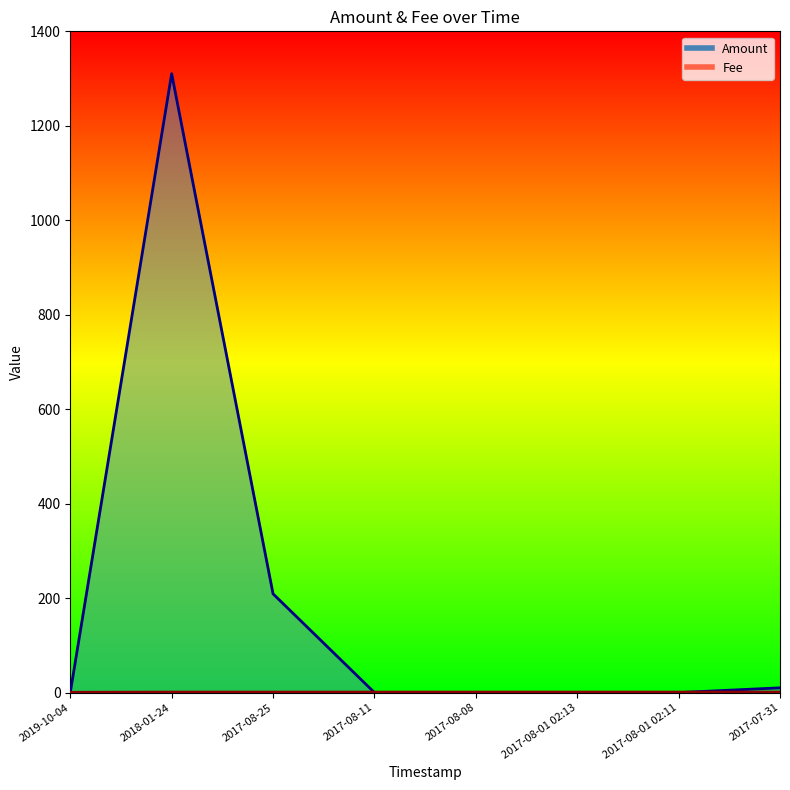

What is the total value across all series at 2017-08-01 02:11?

1.0